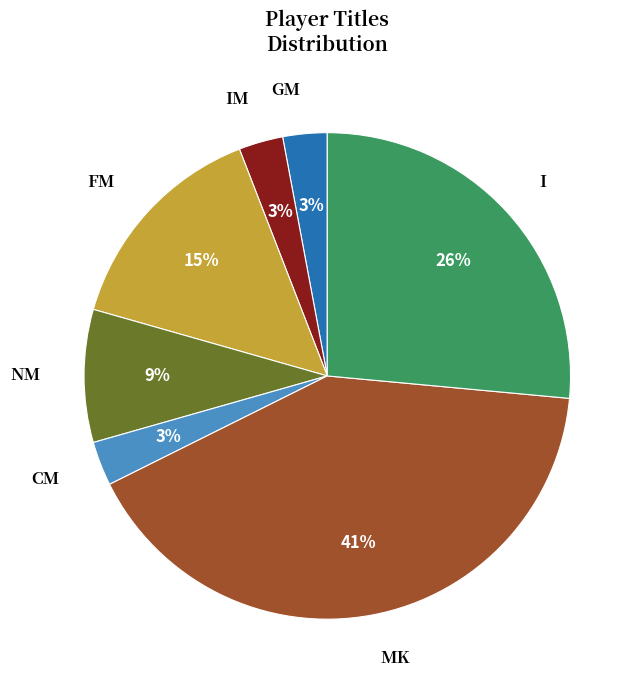

Is it true that IM is 3% of the pie?

True